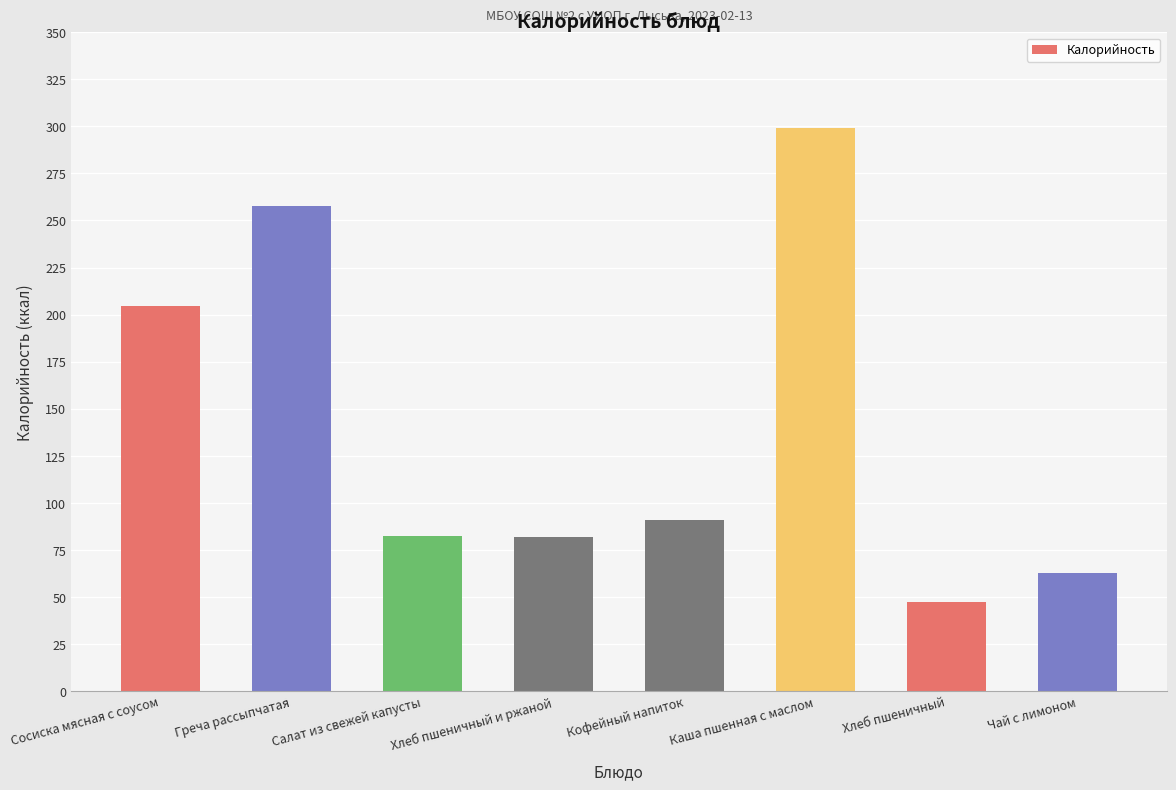

What is the sum of the values at Греча рассыпчатая and Салат из свежей капусты?

339.9